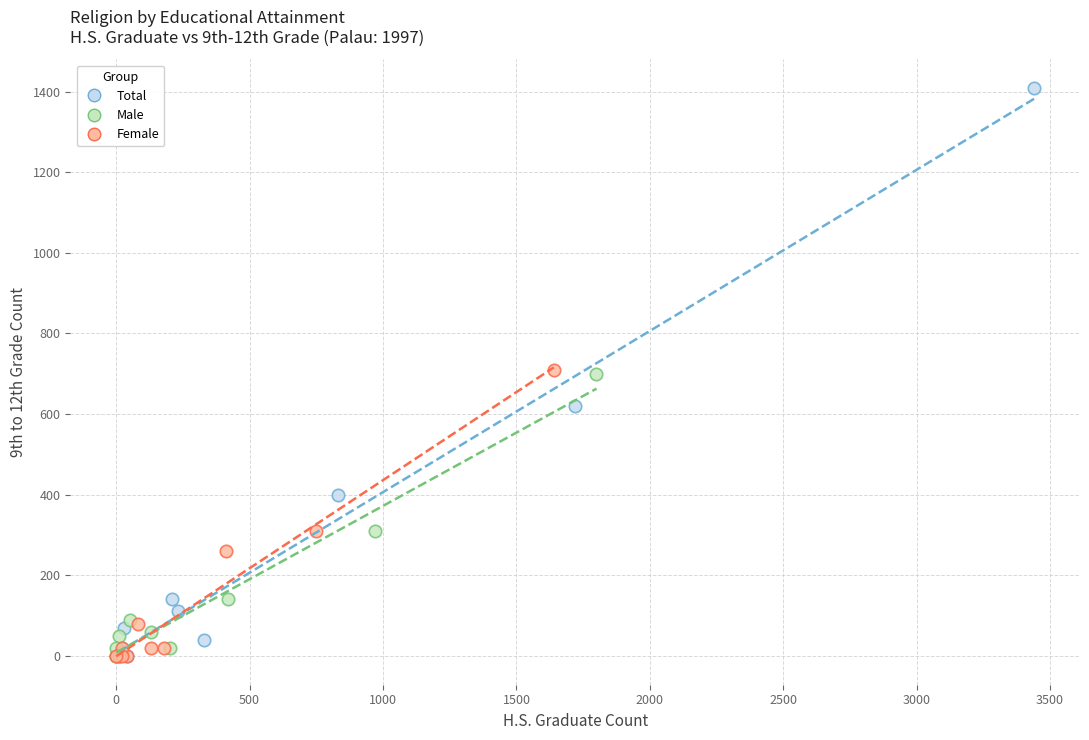

Which series contains the highest Y value?

Total